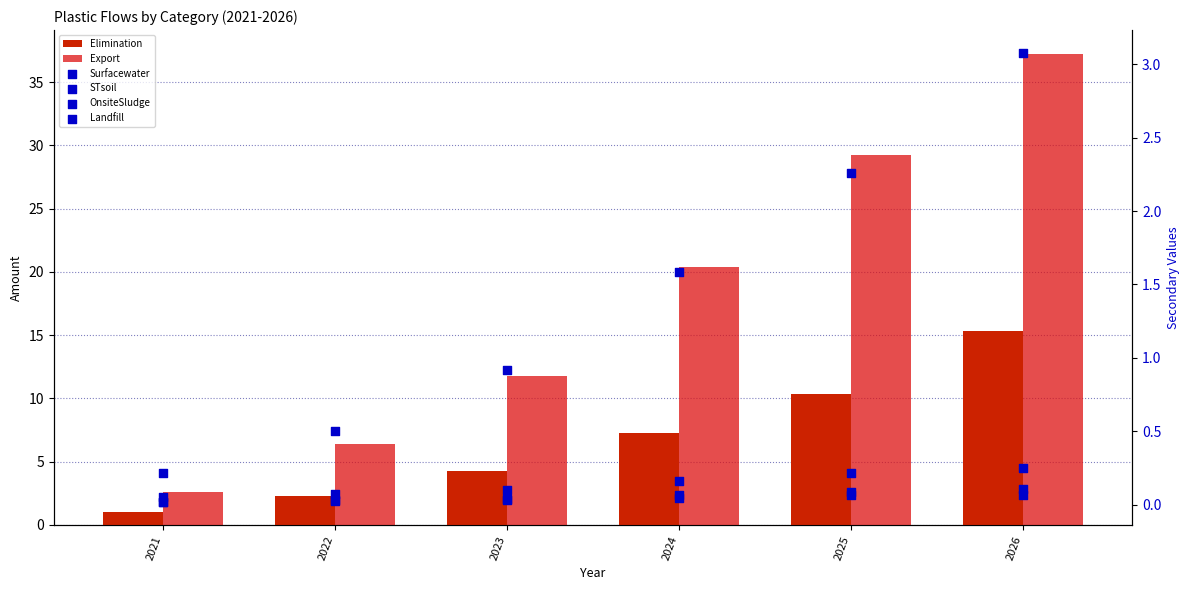

At how many categories does at least one series exceed 32?

1